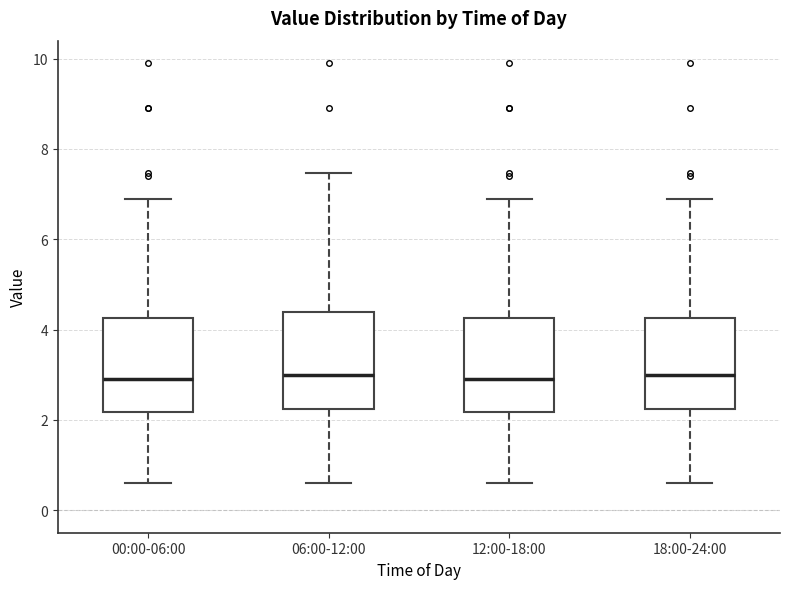

Reading left to right, transcribe this box plot: for each box, give where its median line is, the range the box spans, and where its two whiskers end, as read against the y-axis. The values are not printed on the chart, so give them approximately, as read against the axis.

00:00-06:00: median 3.0, box 2.2 to 4.2, whiskers 0.6 to 7.0
06:00-12:00: median 3.0, box 2.2 to 4.4, whiskers 0.6 to 7.4
12:00-18:00: median 3.0, box 2.2 to 4.2, whiskers 0.6 to 7.0
18:00-24:00: median 3.0, box 2.2 to 4.2, whiskers 0.6 to 7.0